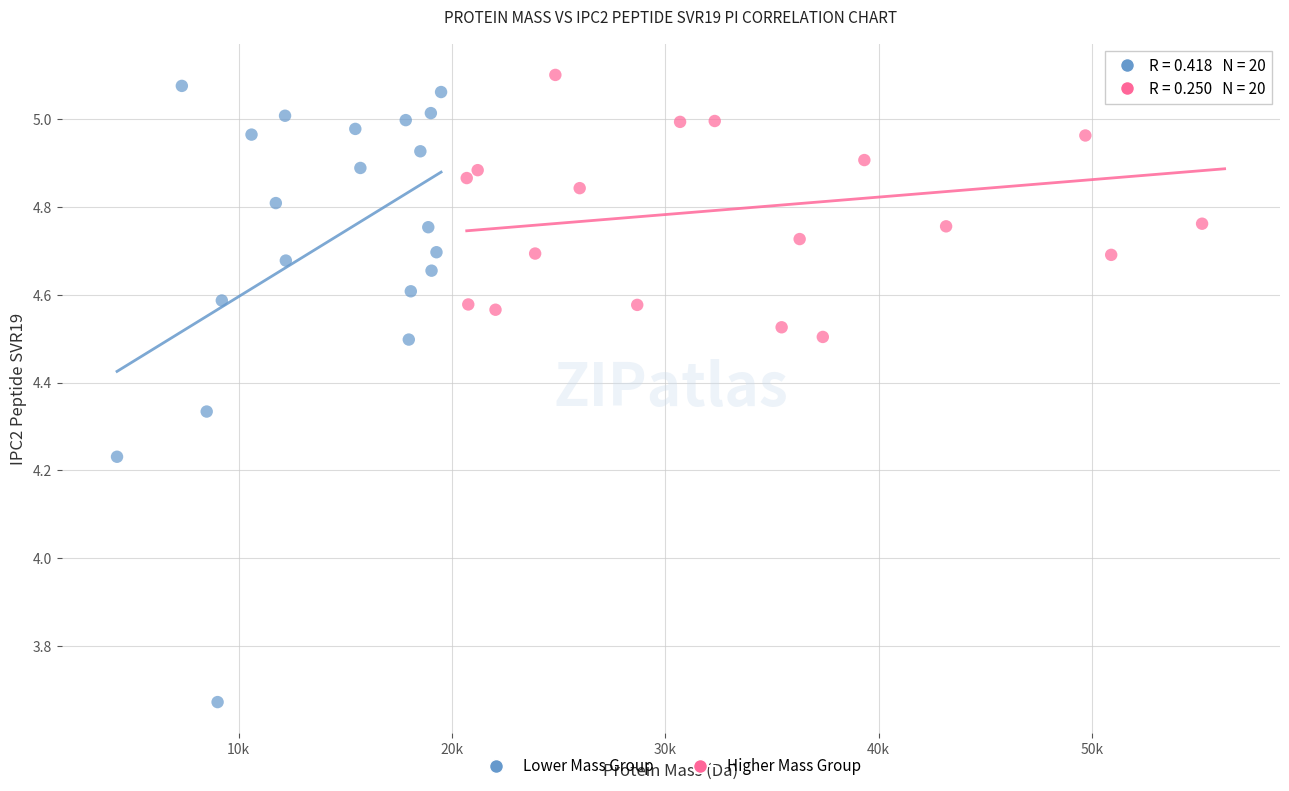

Which series reaches the minimum Y coordinate?

Lower Mass Group